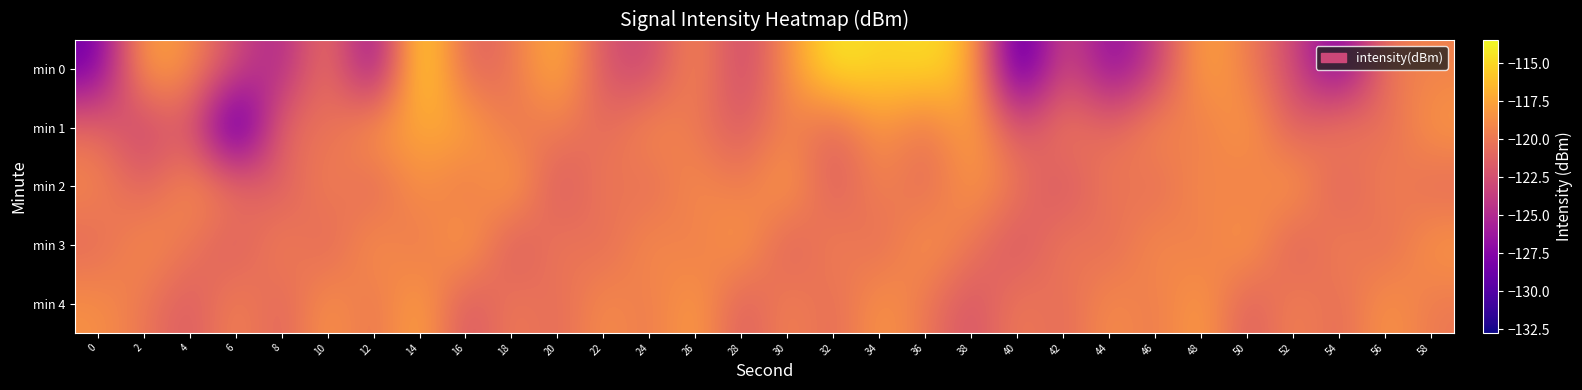

Reading left to right, transcribe all the data shown in this chart.

min 0: 0=-128.7	2=-117.2	4=-118.7	6=-122.8	8=-125.7	10=-119.3	12=-128.1	14=-113.5	16=-121.6	18=-120.3	20=-116.3	22=-122.4	24=-123.3	26=-118.5	28=-123.5	30=-118.6	32=-113.9	34=-115.3	36=-114.5	38=-116.4	40=-131.6	42=-122.0	44=-127.7	46=-123.9	48=-117.1	50=-119.6	52=-122.9	54=-128.7	56=-119.7	58=-119.4
min 1: 0=-120.5	2=-123.8	4=-121.2	6=-132.7	8=-120.0	10=-120.8	12=-117.7	14=-117.5	16=-117.0	18=-120.3	20=-119.5	22=-121.0	24=-118.5	26=-120.0	28=-122.0	30=-119.0	32=-121.5	34=-118.0	36=-120.5	38=-117.0	40=-122.5	42=-119.5	44=-121.0	46=-118.5	48=-120.0	50=-117.5	52=-122.0	54=-119.0	56=-121.0	58=-118.0
min 2: 0=-119.0	2=-121.5	4=-118.5	6=-120.0	8=-122.0	10=-119.0	12=-121.5	14=-118.0	16=-120.5	18=-117.0	20=-122.5	22=-119.5	24=-121.0	26=-118.5	28=-120.0	30=-117.5	32=-122.0	34=-119.0	36=-121.0	38=-118.0	40=-120.0	42=-122.5	44=-119.5	46=-121.0	48=-118.5	50=-120.0	52=-117.5	54=-122.0	56=-119.0	58=-121.0
min 3: 0=-121.0	2=-118.5	4=-120.0	6=-122.0	8=-119.0	10=-121.5	12=-118.0	14=-120.5	16=-117.0	18=-122.5	20=-119.5	22=-121.0	24=-118.5	26=-120.0	28=-117.5	30=-122.0	32=-119.0	34=-121.0	36=-118.0	38=-120.0	40=-122.5	42=-119.5	44=-121.0	46=-118.5	48=-120.0	50=-117.5	52=-122.0	54=-119.0	56=-121.0	58=-118.0
min 4: 0=-118.5	2=-120.0	4=-122.0	6=-119.0	8=-121.5	10=-118.0	12=-120.5	14=-117.0	16=-122.5	18=-119.5	20=-121.0	22=-118.5	24=-120.0	26=-117.5	28=-122.0	30=-119.0	32=-121.0	34=-118.0	36=-120.0	38=-122.5	40=-119.5	42=-121.0	44=-118.5	46=-120.0	48=-117.5	50=-122.0	52=-119.0	54=-121.0	56=-118.0	58=-120.0